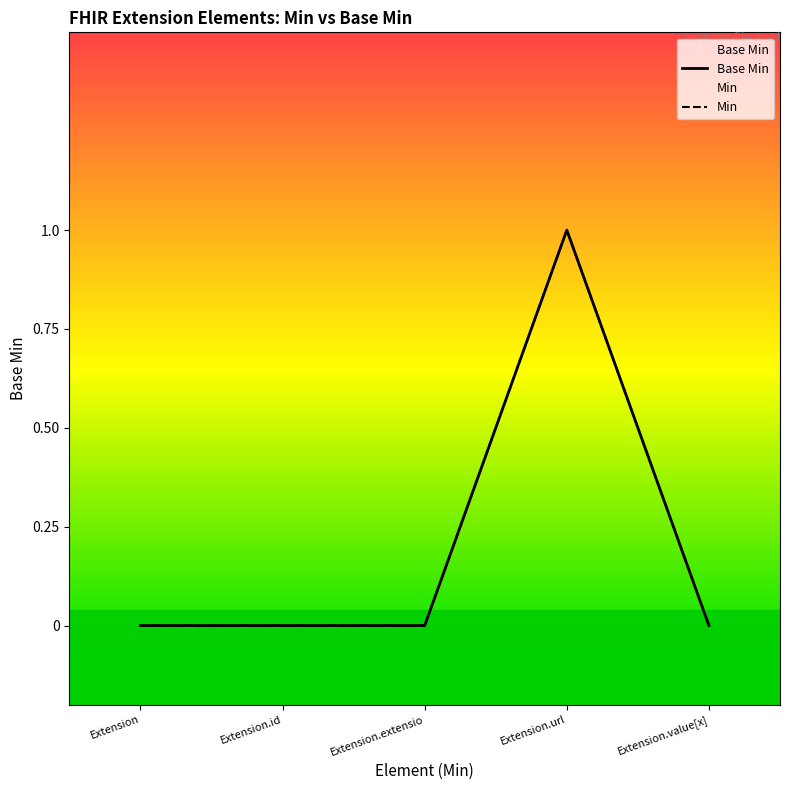

Where is the first local maximum for Base Min?

Extension.url